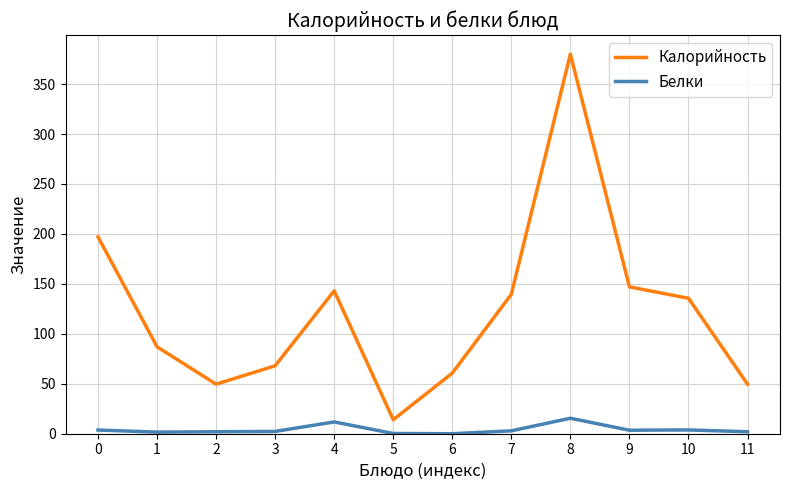

True or false: Белки and Калорийность cross at least once.

False